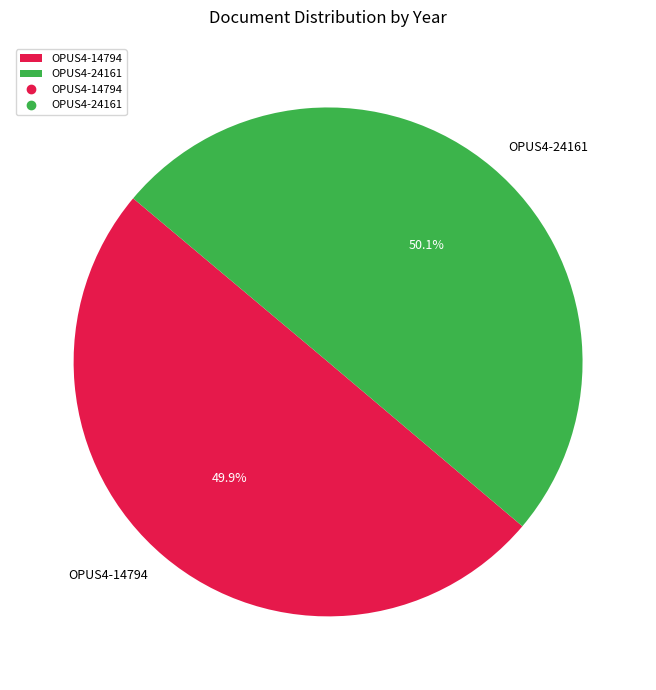

How many slices are in this pie chart?

2